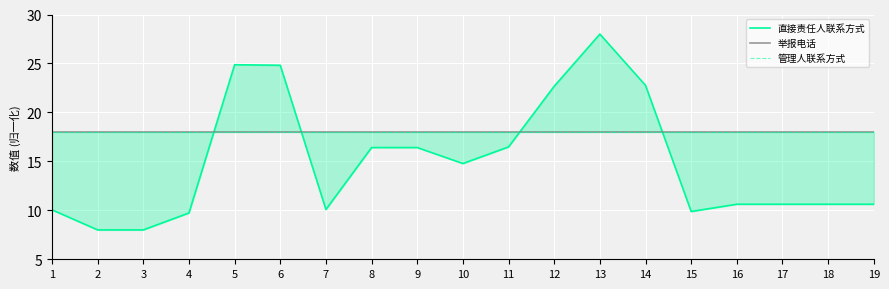

Rank the categories by 管理人联系方式 value from lowest to highest.

1, 2, 3, 4, 5, 6, 7, 8, 9, 10, 11, 12, 13, 14, 15, 16, 17, 18, 19